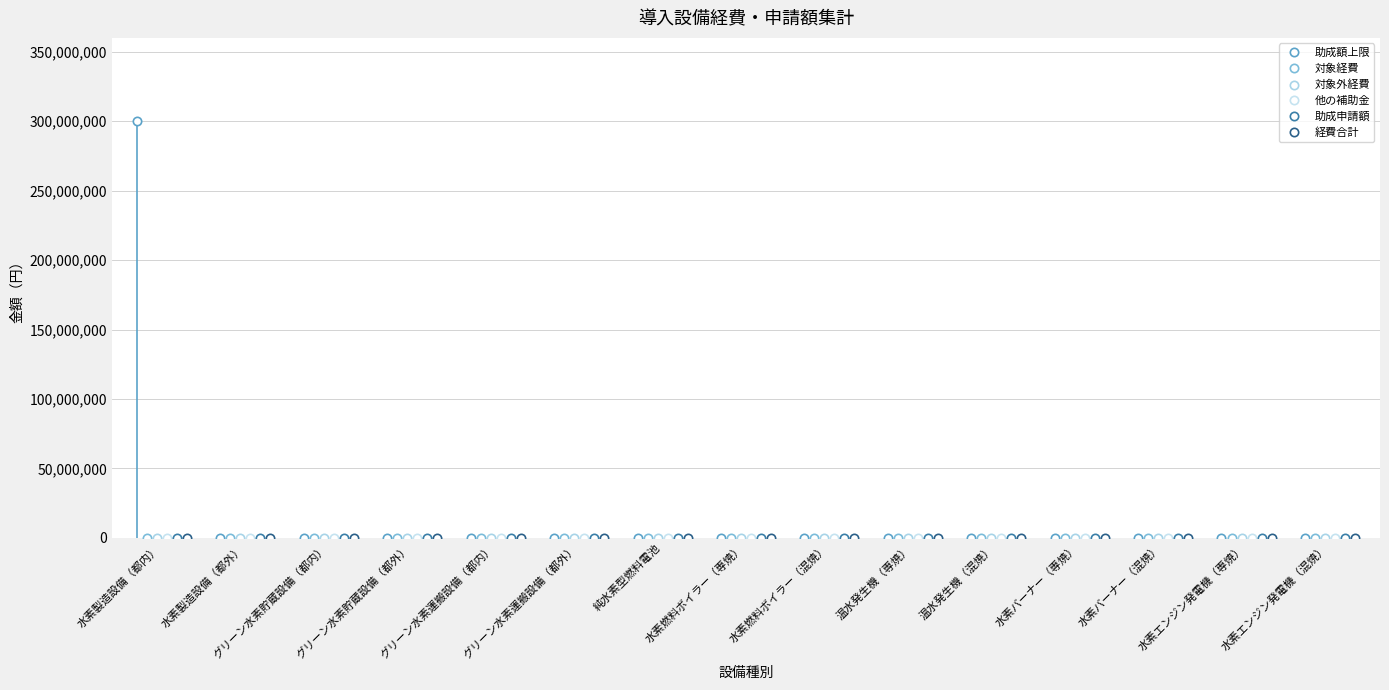

Which series has the largest range (max minus min)?

助成額上限